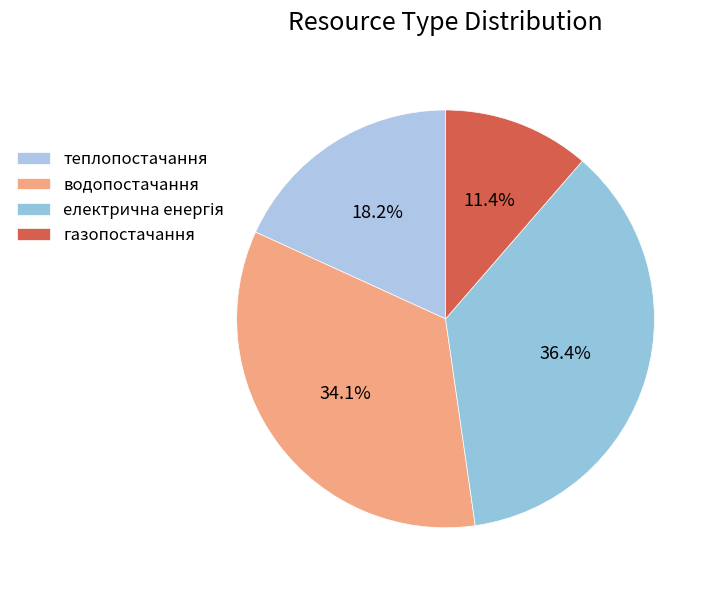

Rank the categories by value from highest to lowest.

електрична енергія, водопостачання, теплопостачання, газопостачання